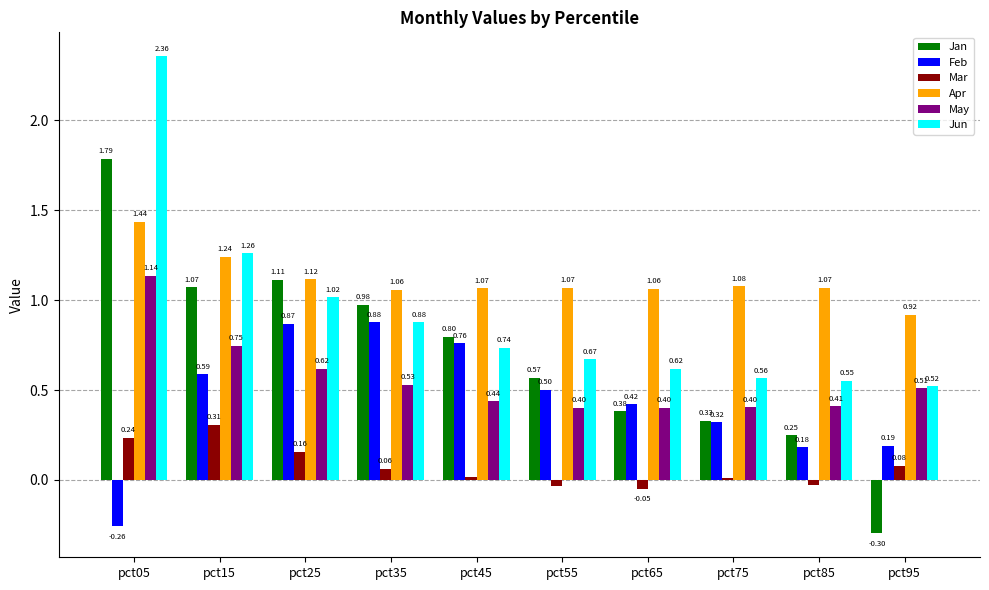

Which series has the largest range (max minus min)?

Jan